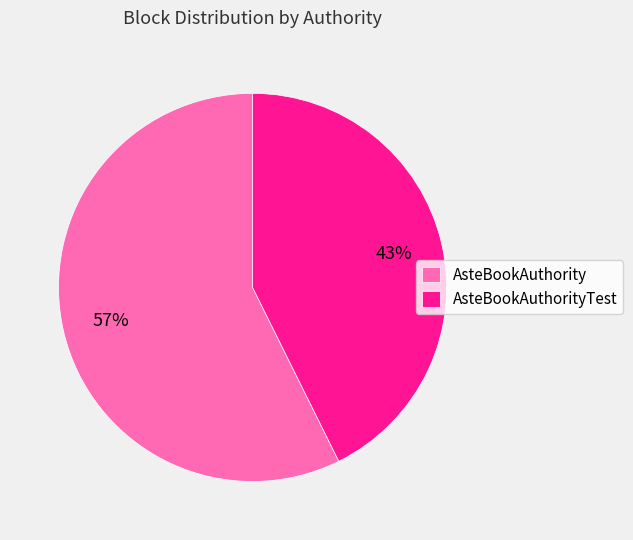

What is the ratio of the value at AsteBookAuthority to the value at AsteBookAuthorityTest?

1.3